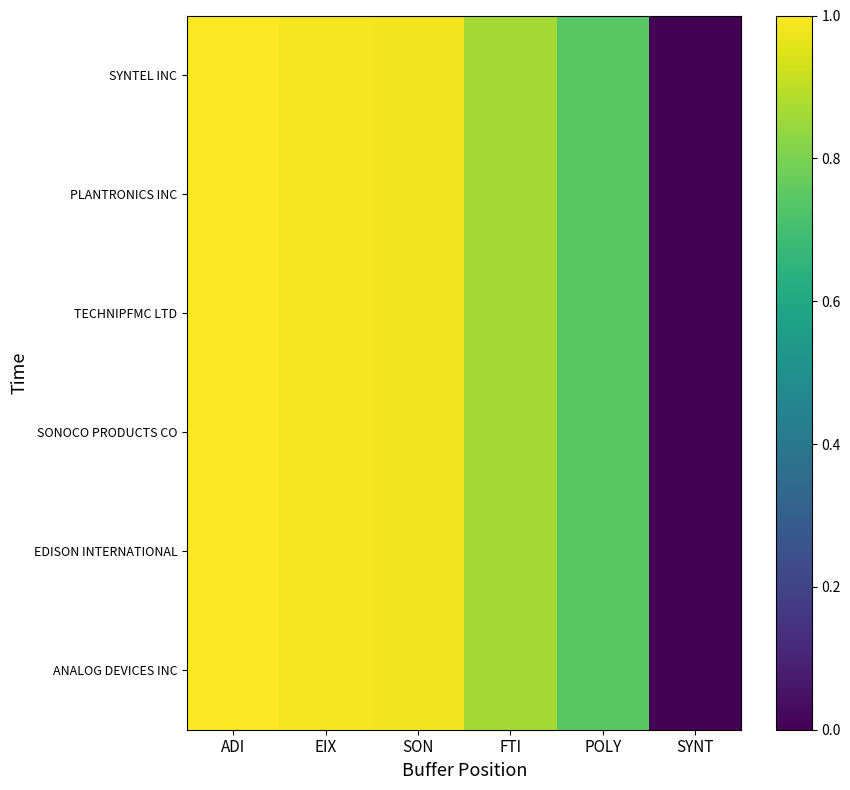

Which series has the largest total across all categories?

ANALOG DEVICES INC